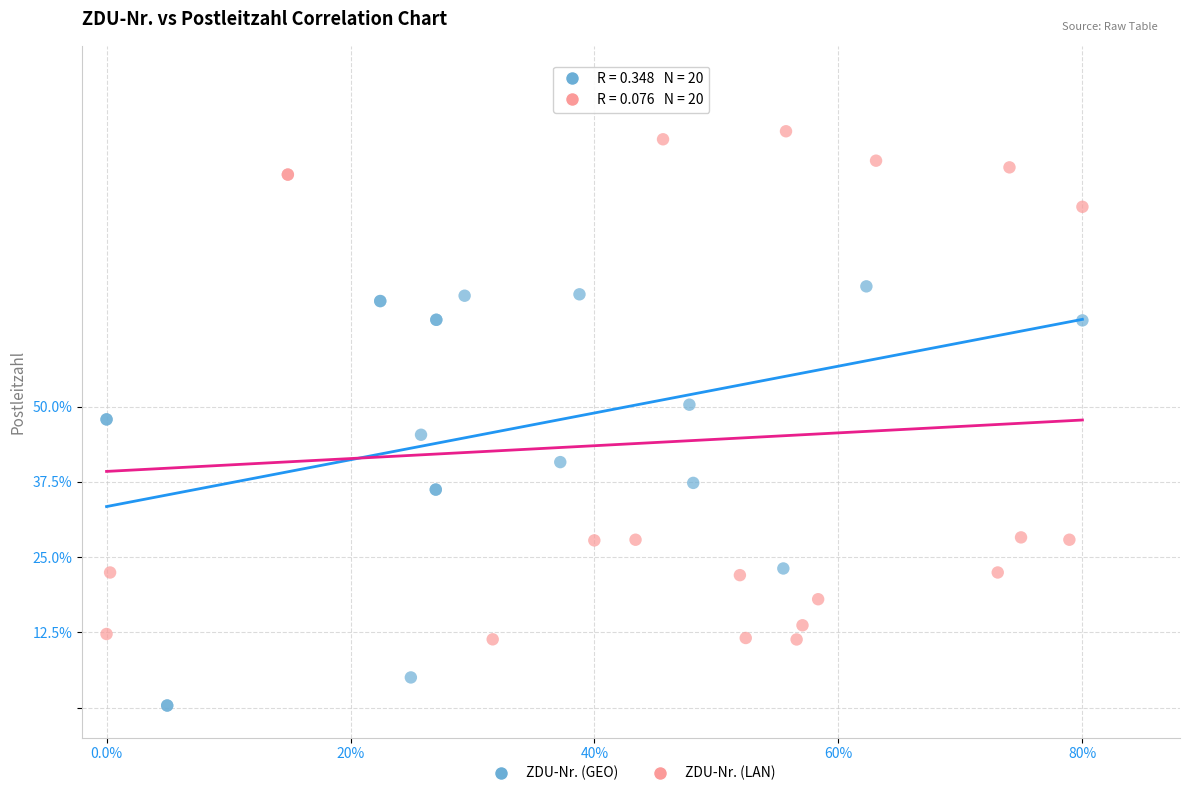

What are all the series names shown in the legend?

ZDU-Nr. (GEO), ZDU-Nr. (LAN)